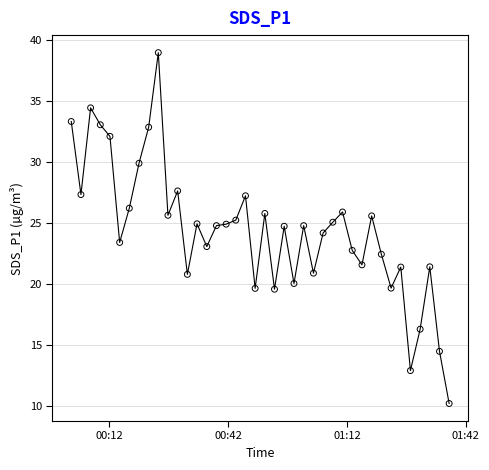

What is the range of Y values (max minus min)?

28.8